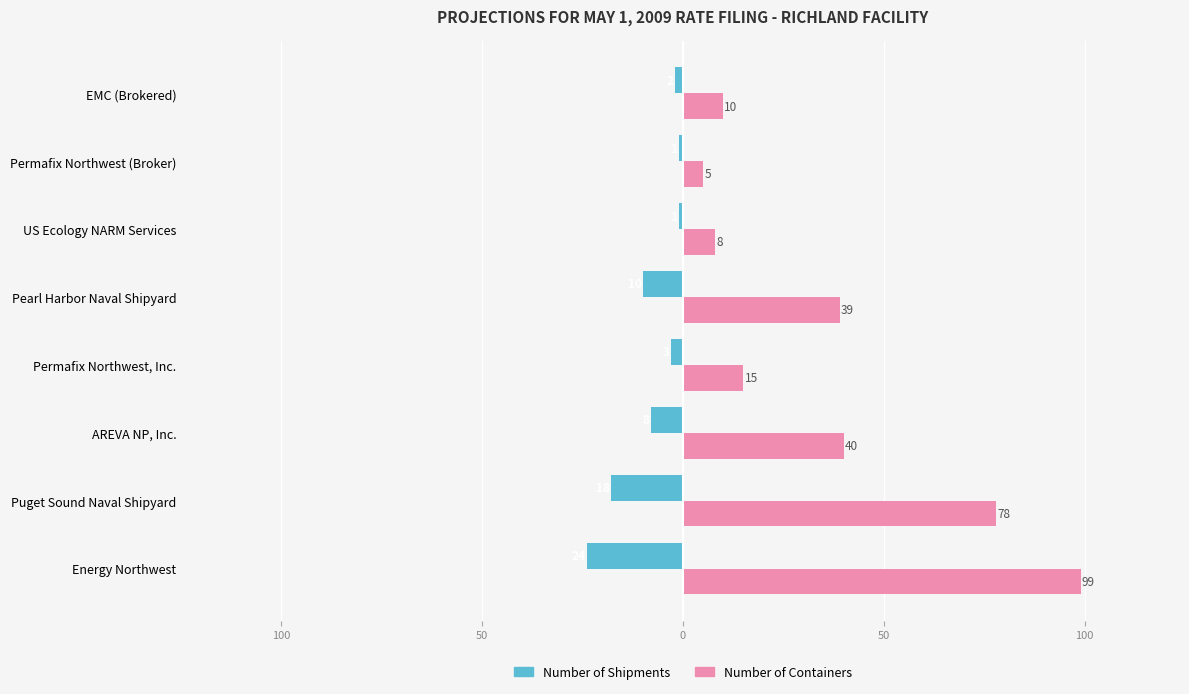

List the series in order of their peak value, highest first.

Number of Containers, Number of Shipments